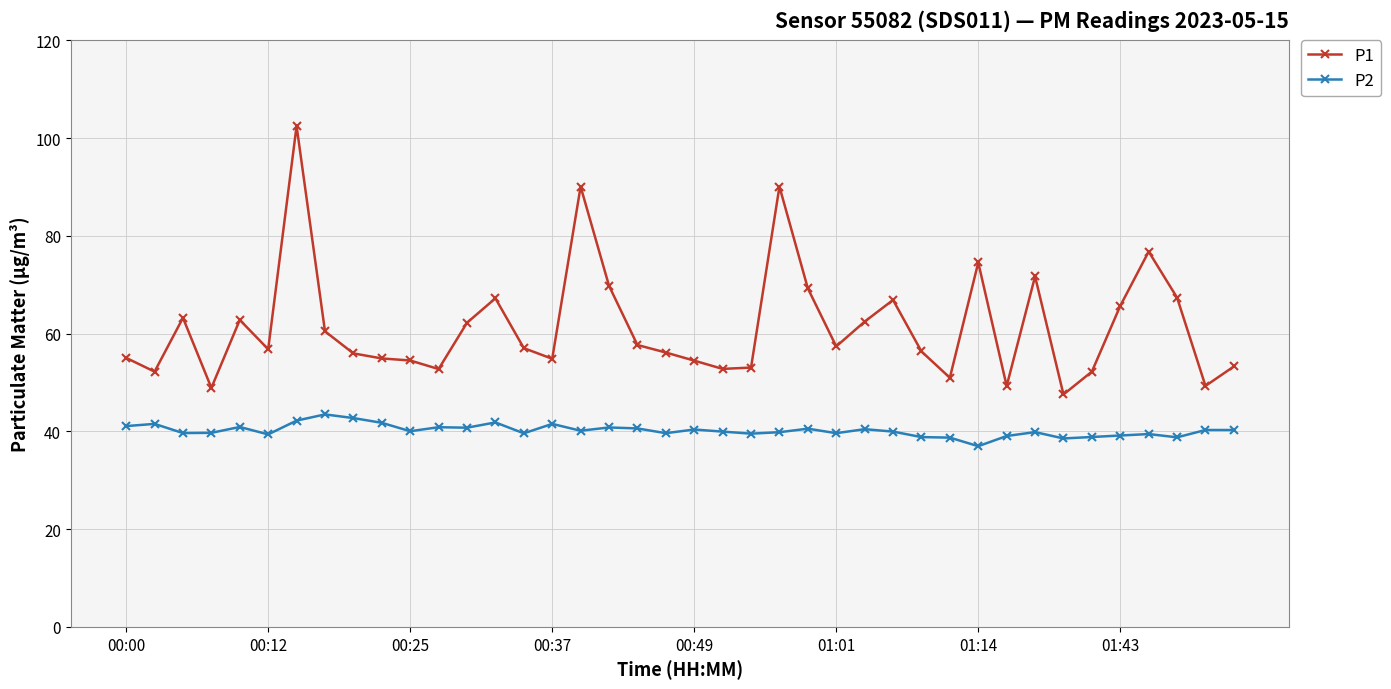

How many lines are shown in the chart?

2